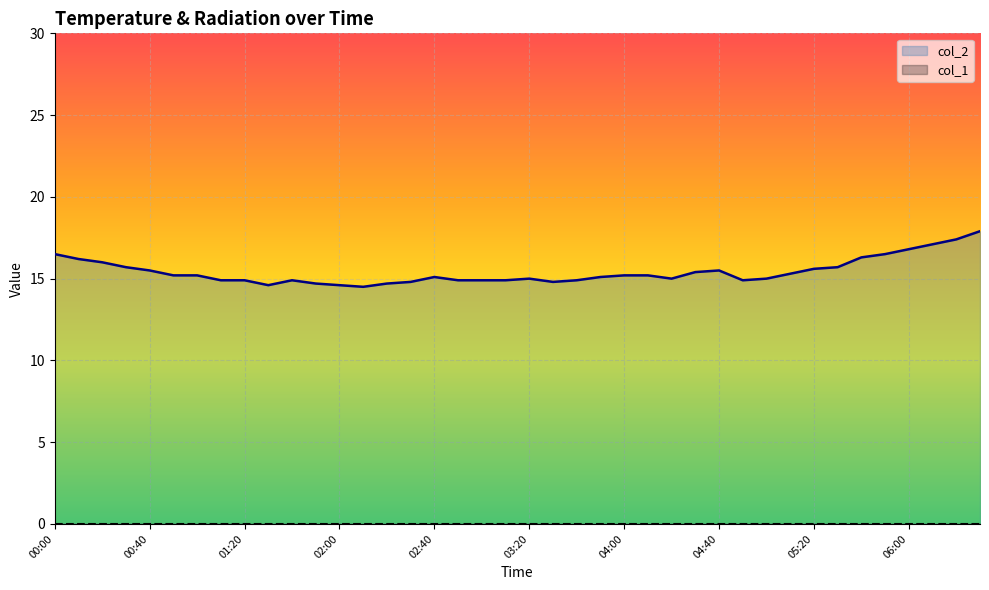

What is the label of the 19th point from the left?

03:00